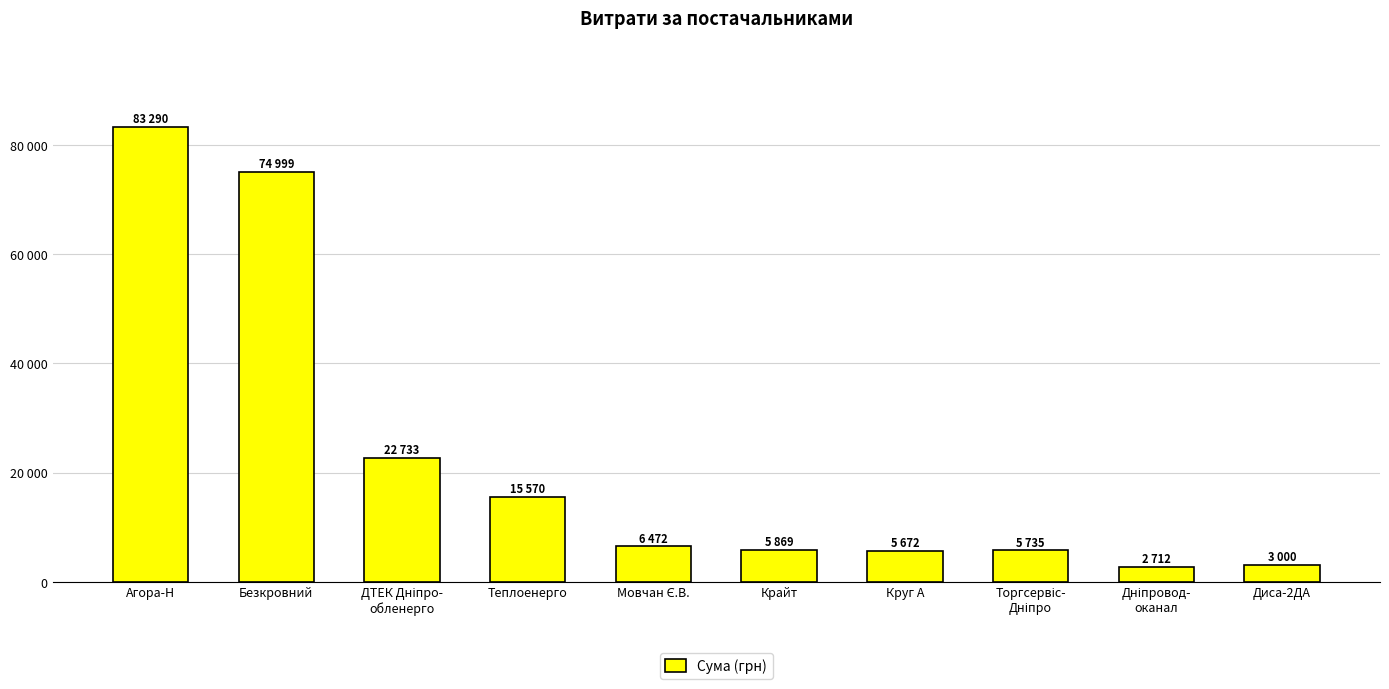

Does the chart contain any negative values?

No